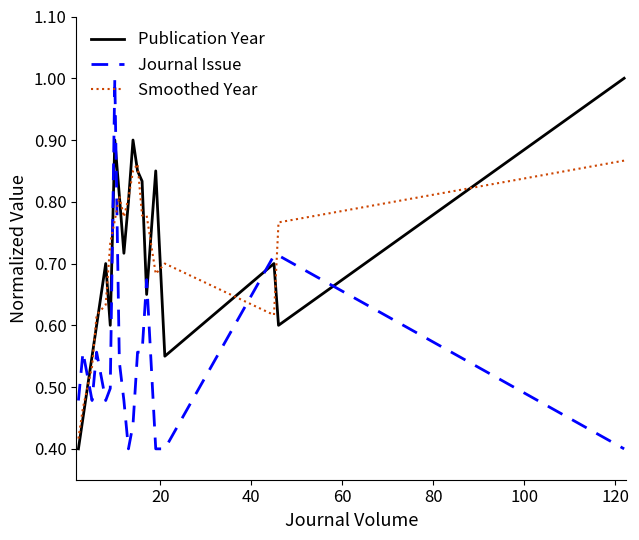

What is the maximum value for Publication Year?

1.0